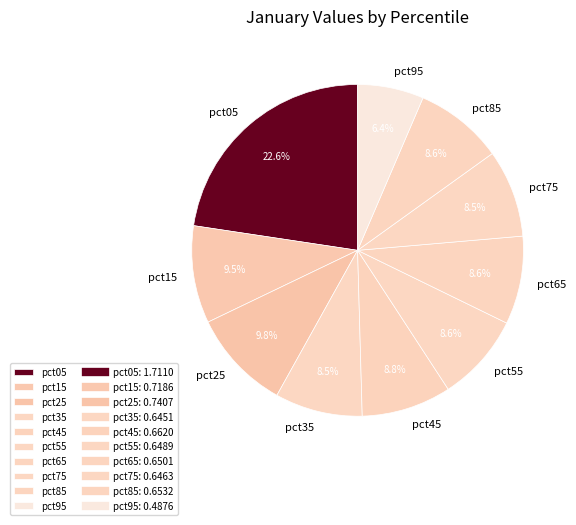

How many slices are in this pie chart?

10